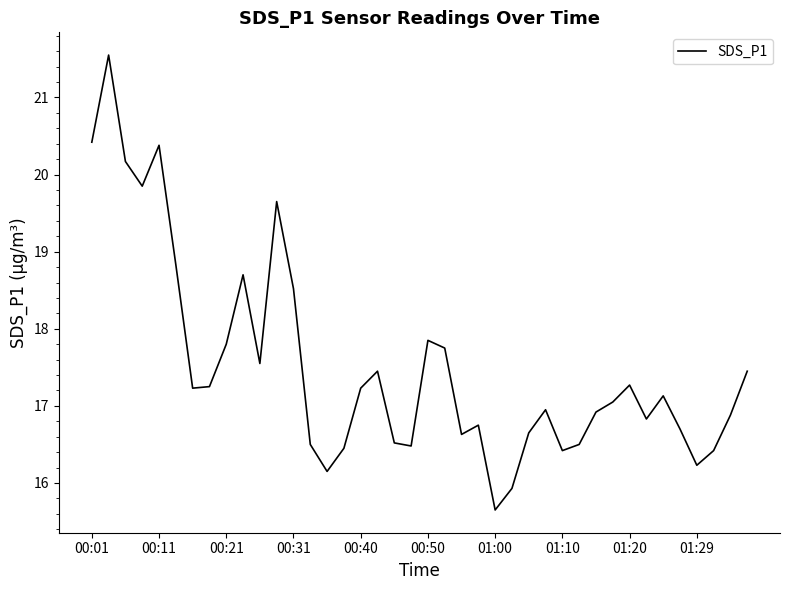

Does the chart display data point markers on the line(s)?

No